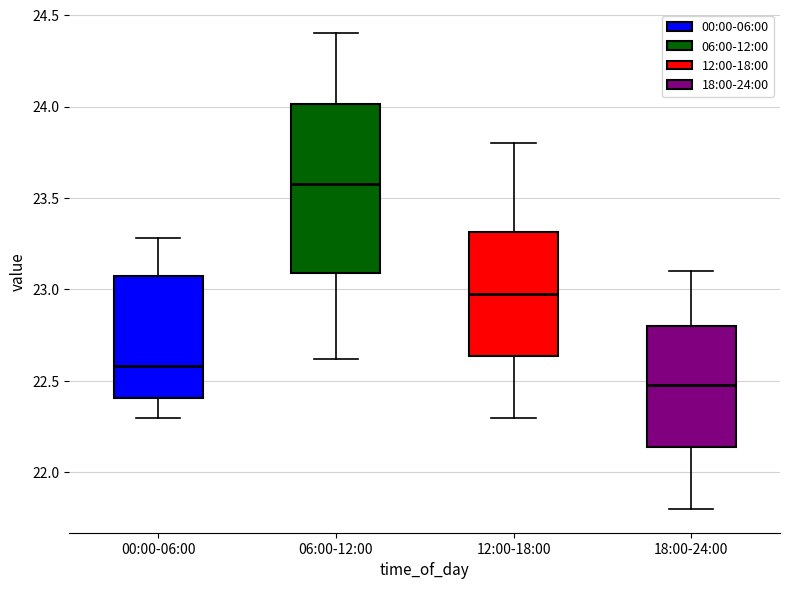

Comparing the boxes themselves (not the whiskers), which one is the tallest?

06:00-12:00